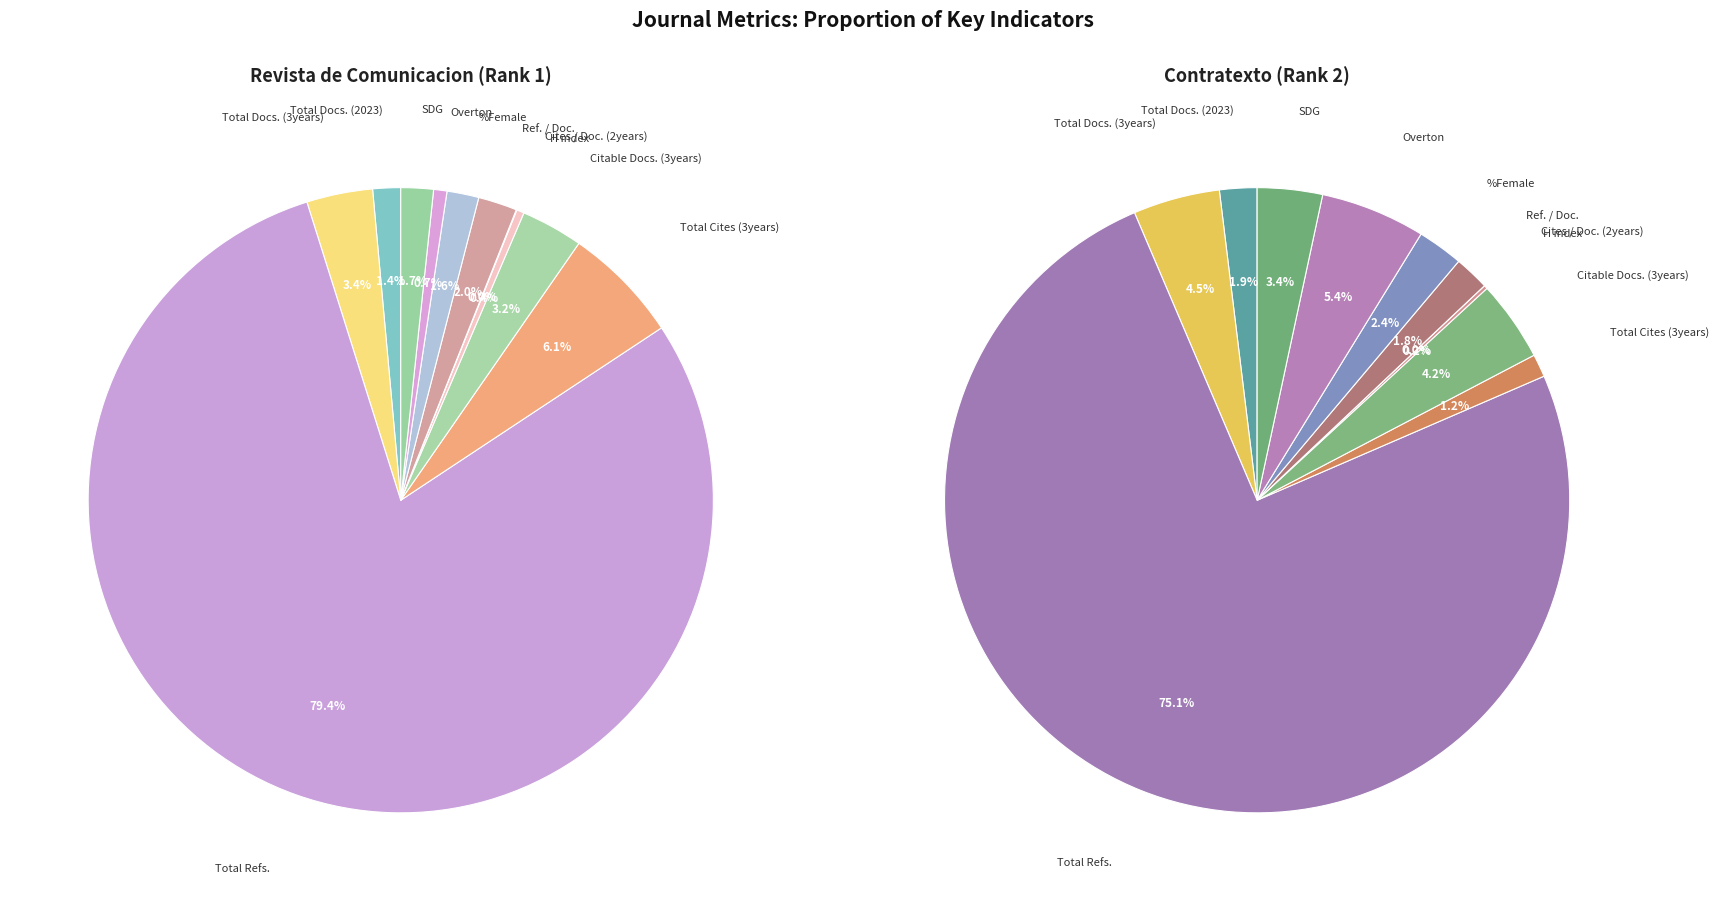

Between Cites / Doc. (2years) and Total Docs. (2023), which is larger?

Total Docs. (2023)